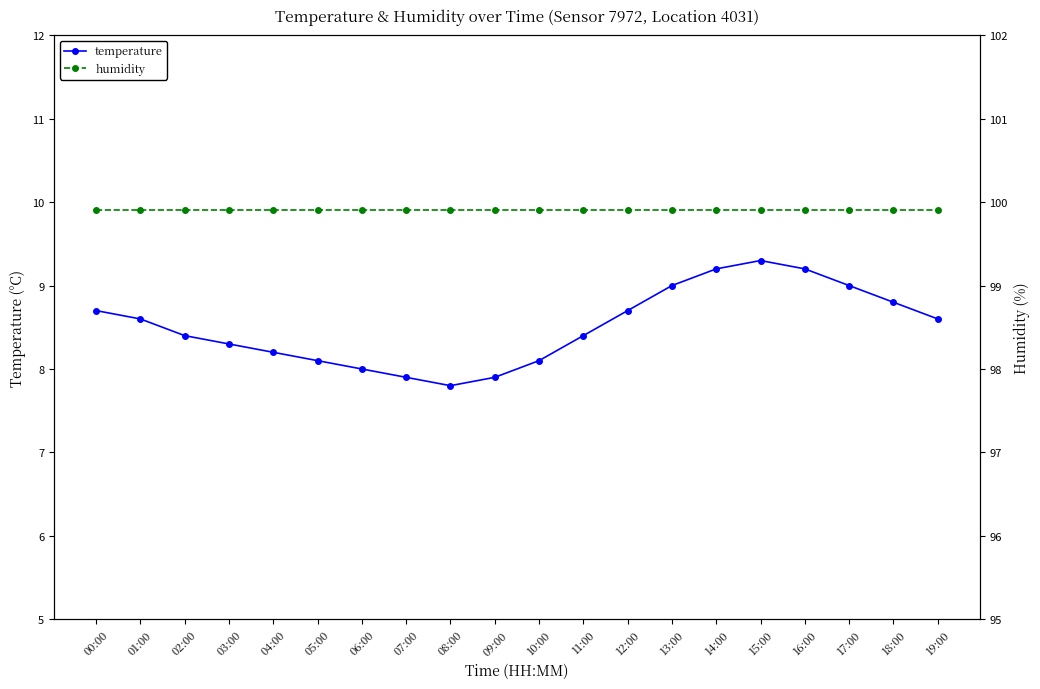

Which series changed the most between 02:00 and 13:00?

temperature